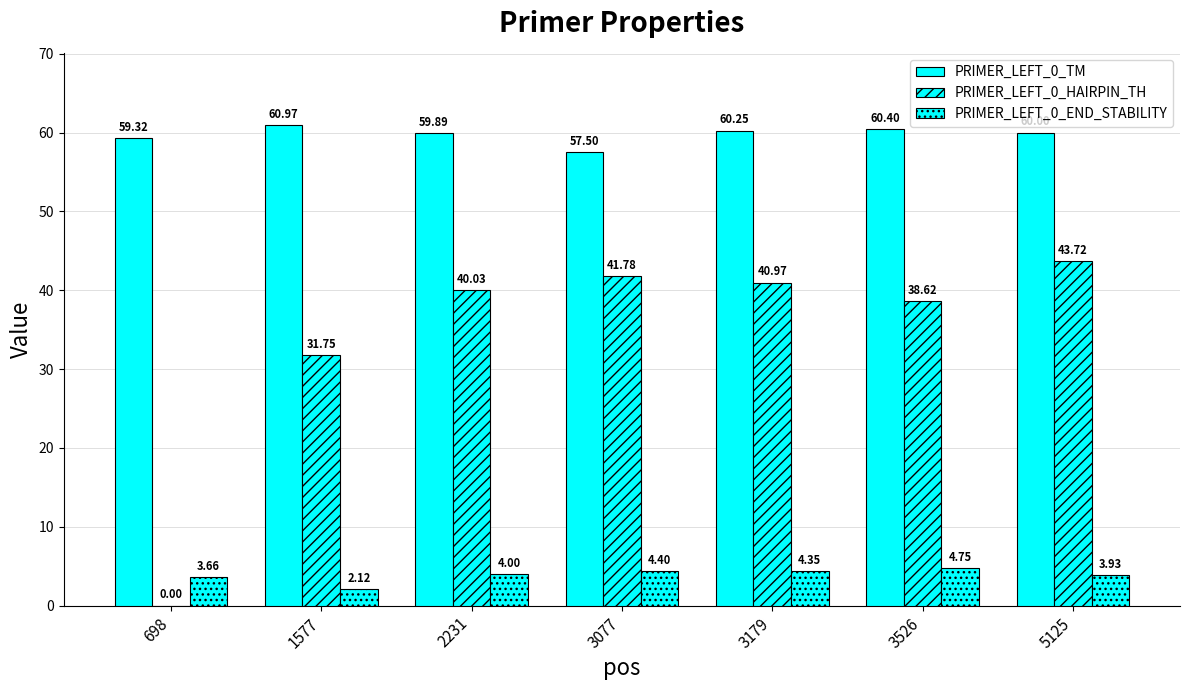

Is the value of PRIMER_LEFT_0_END_STABILITY at 3526 greater than the value of PRIMER_LEFT_0_TM at 3077?

No